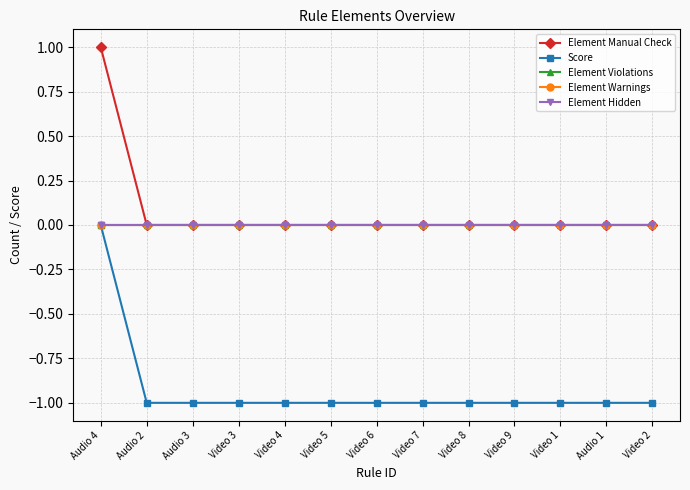

Reading left to right, extract all data points from this chart.

Element Manual Check: Audio 4=1	Audio 2=0	Audio 3=0	Video 3=0	Video 4=0	Video 5=0	Video 6=0	Video 7=0	Video 8=0	Video 9=0	Video 1=0	Audio 1=0	Video 2=0
Score: Audio 4=0	Audio 2=-1	Audio 3=-1	Video 3=-1	Video 4=-1	Video 5=-1	Video 6=-1	Video 7=-1	Video 8=-1	Video 9=-1	Video 1=-1	Audio 1=-1	Video 2=-1
Element Violations: Audio 4=0	Audio 2=0	Audio 3=0	Video 3=0	Video 4=0	Video 5=0	Video 6=0	Video 7=0	Video 8=0	Video 9=0	Video 1=0	Audio 1=0	Video 2=0
Element Warnings: Audio 4=0	Audio 2=0	Audio 3=0	Video 3=0	Video 4=0	Video 5=0	Video 6=0	Video 7=0	Video 8=0	Video 9=0	Video 1=0	Audio 1=0	Video 2=0
Element Hidden: Audio 4=0	Audio 2=0	Audio 3=0	Video 3=0	Video 4=0	Video 5=0	Video 6=0	Video 7=0	Video 8=0	Video 9=0	Video 1=0	Audio 1=0	Video 2=0